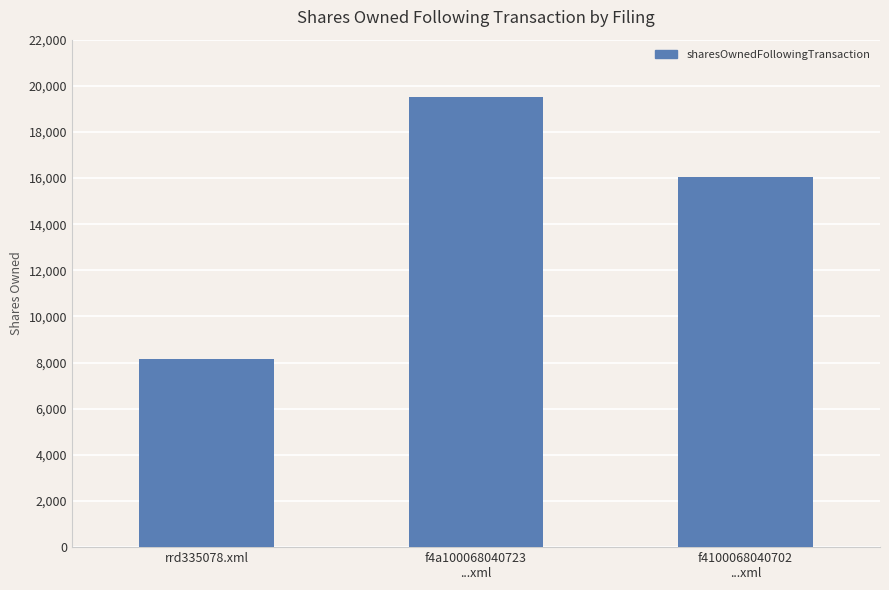

What is the difference between the second highest and minimum values?

7870